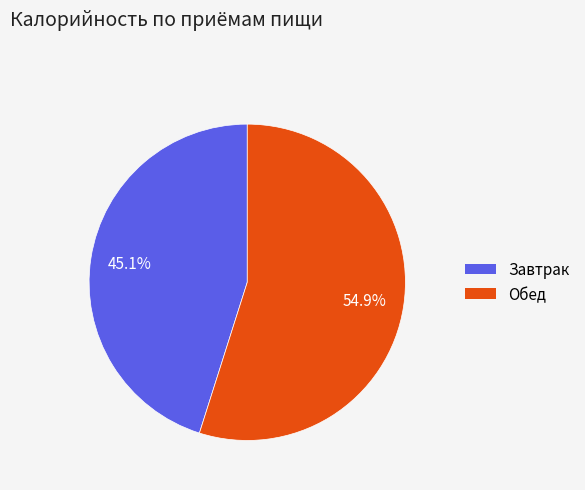

To the nearest percent, what portion does Завтрак represent?

45%